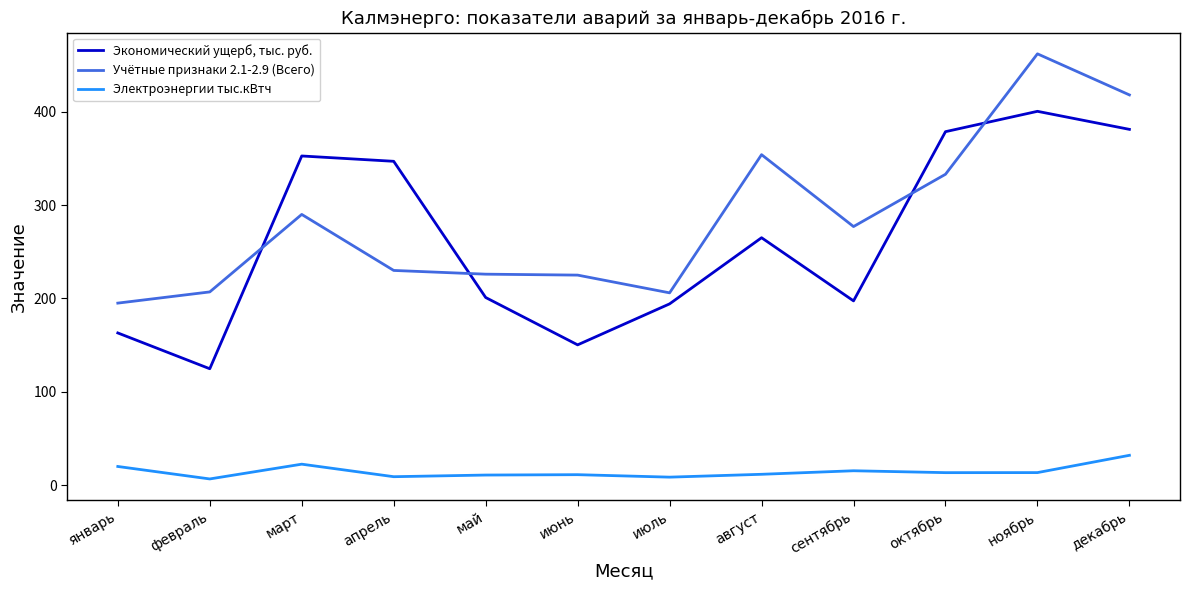

At how many categories does at least one series exceed 395?

2